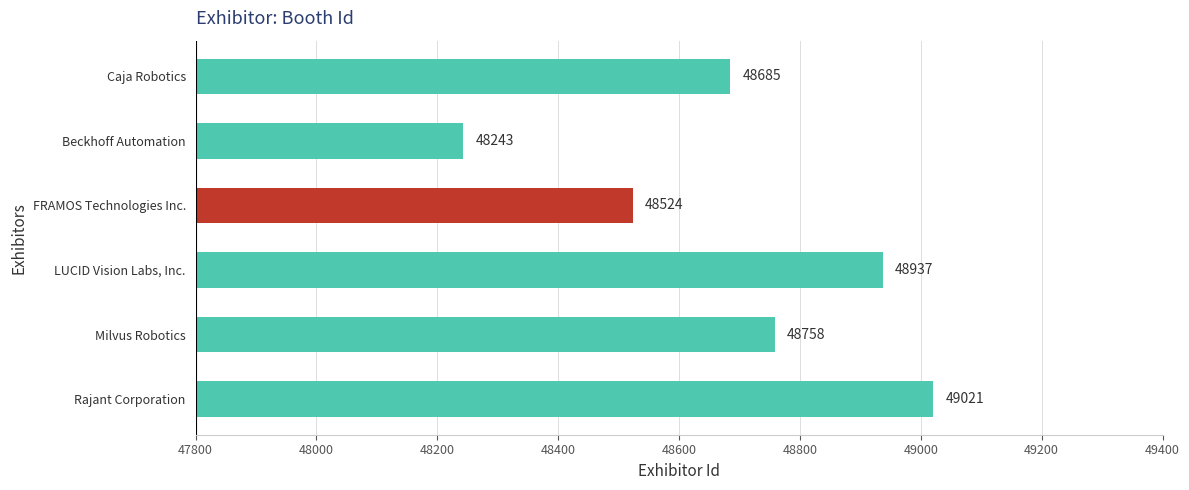

True or false: the data shows 82053 at Caja Robotics.

False